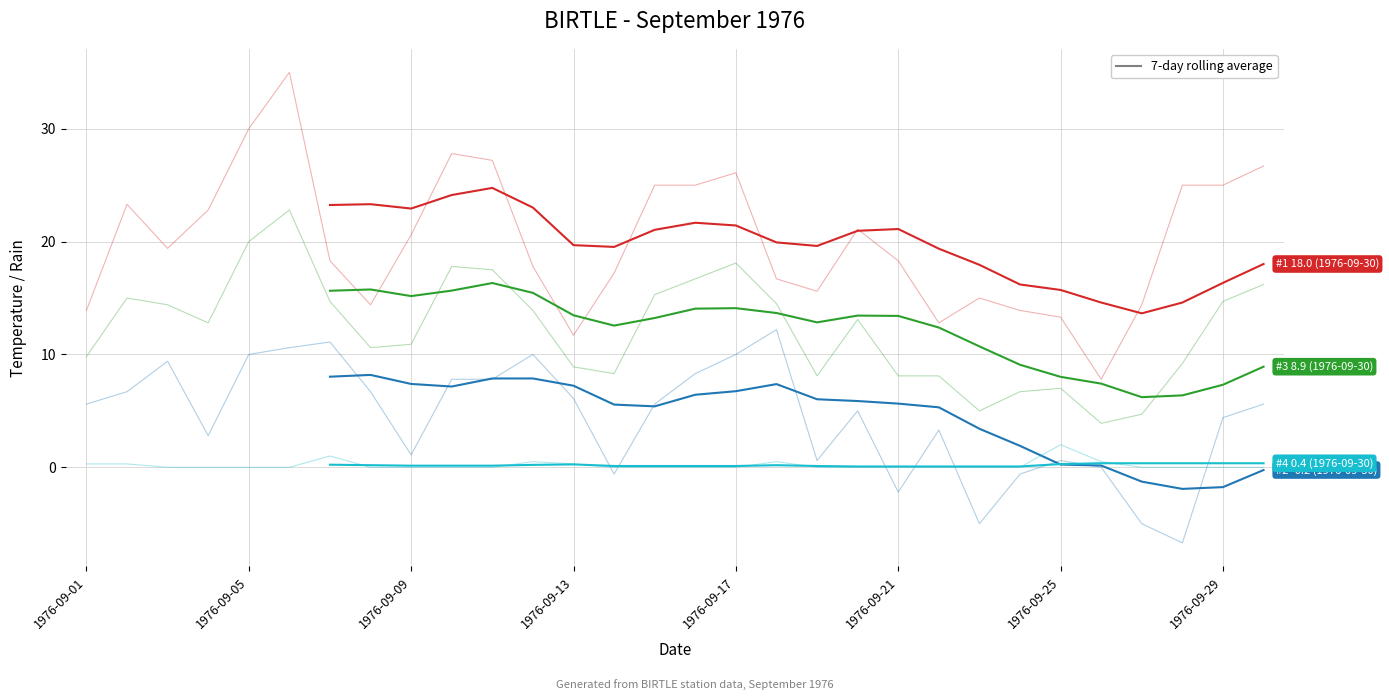

At 11, list the series in order from smallest to largest.

Total Rain (mm), Min Temp (C), Mean Temp (C), Max Temp (C)